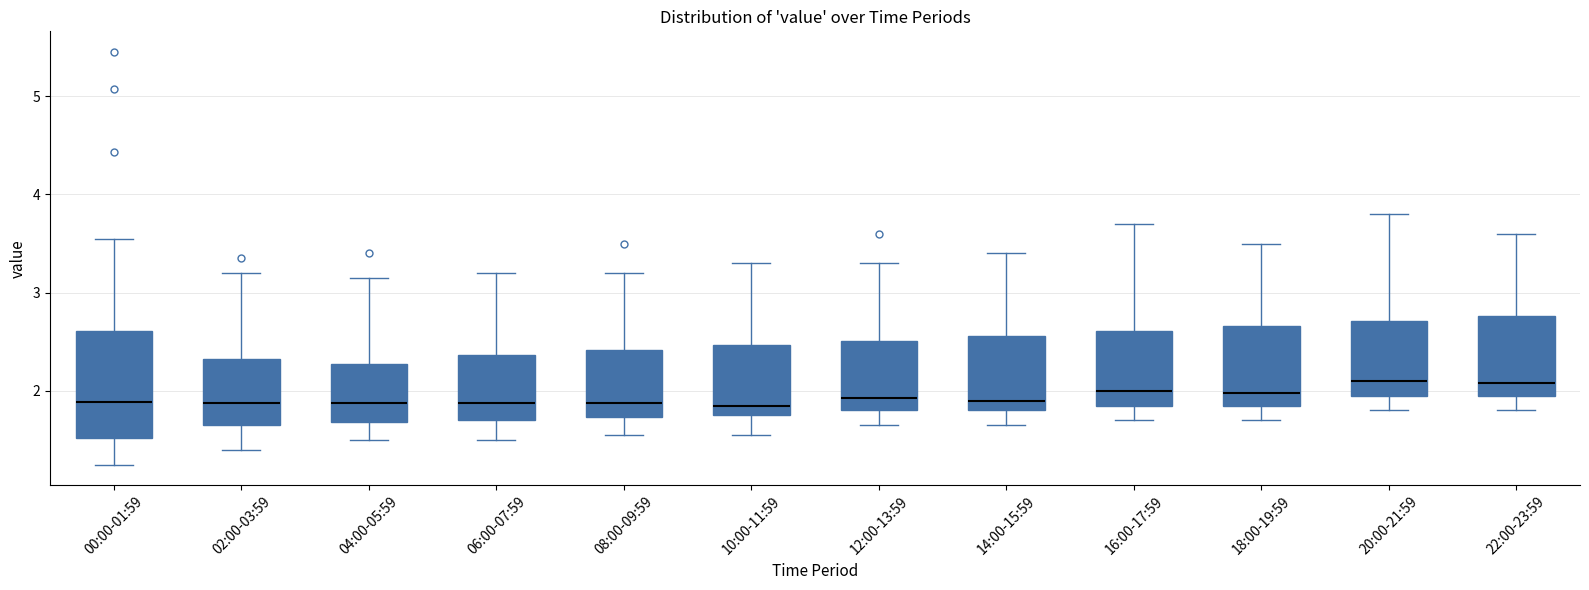

Reading left to right, transcribe this box plot: for each box, give where its median line is, the range the box spans, and where its two whiskers end, as read against the y-axis. The values are not printed on the chart, so give them approximately, as read against the axis.

00:00-01:59: median 1.9, box 1.5 to 2.6, whiskers 1.3 to 3.6
02:00-03:59: median 1.9, box 1.7 to 2.3, whiskers 1.4 to 3.2
04:00-05:59: median 1.9, box 1.7 to 2.3, whiskers 1.5 to 3.2
06:00-07:59: median 1.9, box 1.7 to 2.4, whiskers 1.5 to 3.2
08:00-09:59: median 1.9, box 1.7 to 2.4, whiskers 1.6 to 3.2
10:00-11:59: median 1.9, box 1.8 to 2.5, whiskers 1.6 to 3.3
12:00-13:59: median 1.9, box 1.8 to 2.5, whiskers 1.7 to 3.3
14:00-15:59: median 1.9, box 1.8 to 2.6, whiskers 1.7 to 3.4
16:00-17:59: median 2.0, box 1.9 to 2.6, whiskers 1.7 to 3.7
18:00-19:59: median 2.0, box 1.9 to 2.7, whiskers 1.7 to 3.5
20:00-21:59: median 2.1, box 2.0 to 2.7, whiskers 1.8 to 3.8
22:00-23:59: median 2.1, box 2.0 to 2.8, whiskers 1.8 to 3.6